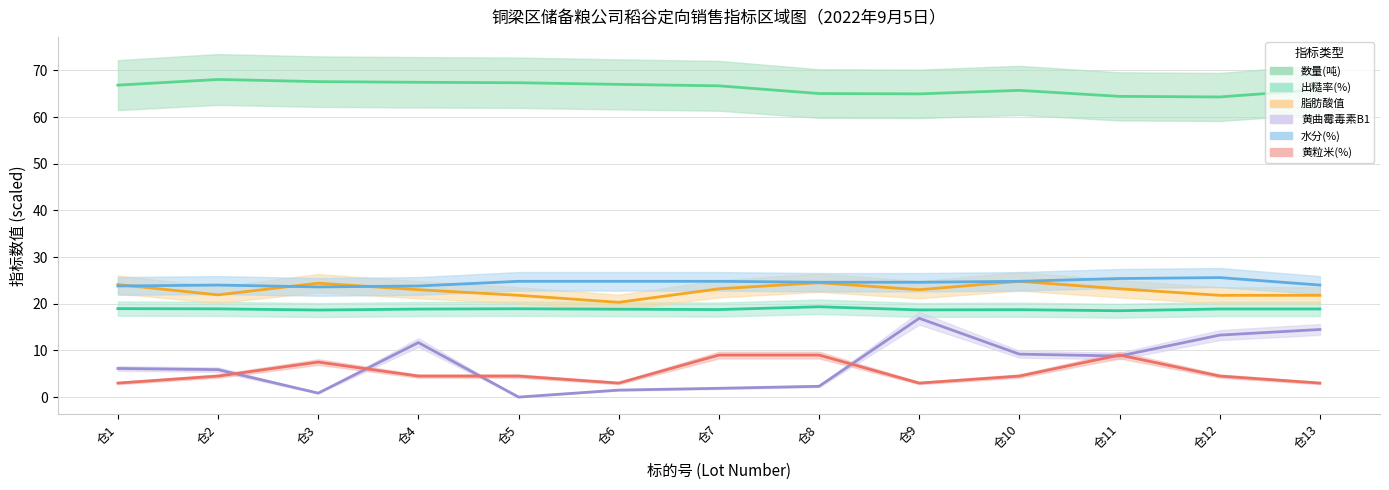

Reading right to left, transcribe all the data shown in this chart.

数量(吨): 65.9	64.3	64.4	65.7	65.0	65.0	66.7	67.0	67.3	67.4	67.6	68.0	66.8
出糙率(%): 18.9	18.9	18.5	18.7	18.7	19.4	18.8	18.8	18.9	18.9	18.6	18.9	18.9
脂肪酸值: 21.8	21.8	23.2	24.8	23.0	24.5	23.2	20.3	21.8	23.0	24.4	21.9	24.1
黄曲霉毒素B1: 14.5	13.3	8.8	9.2	16.9	2.3	1.9	1.5	0.0	11.7	0.8	5.9	6.1
水分(%): 24.0	25.6	25.4	24.8	24.6	24.6	24.8	24.8	24.8	23.8	23.6	24.0	23.8
黄粒米(%): 3.0	4.5	9.0	4.5	3.0	9.0	9.0	3.0	4.5	4.5	7.5	4.5	3.0